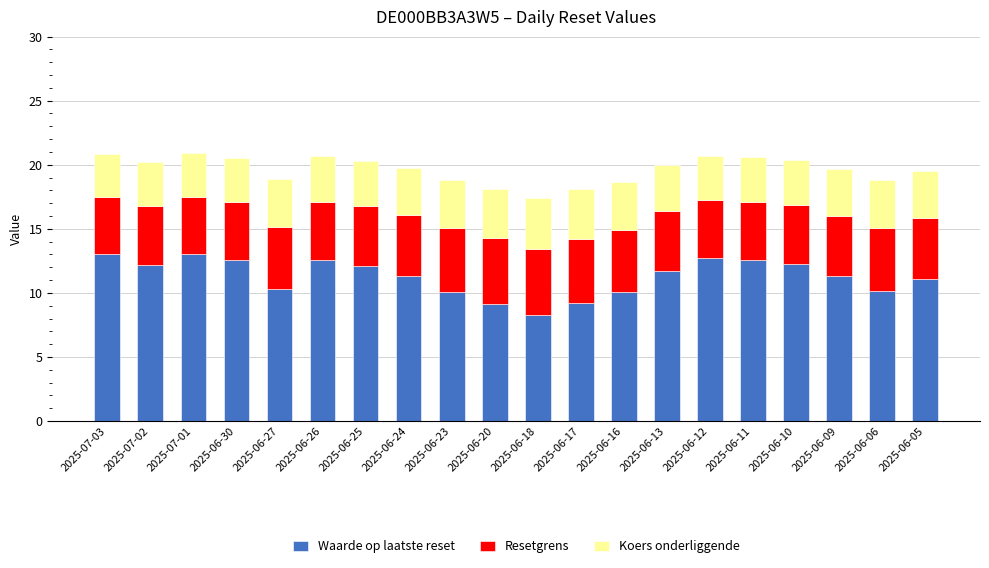

Does the chart contain stacked bars?

Yes